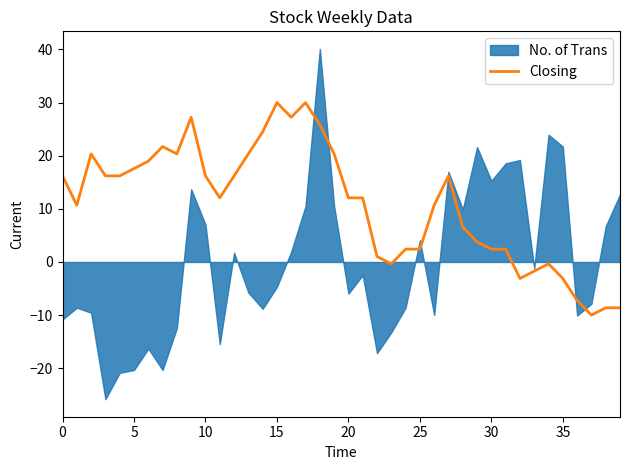

Is it true that Closing equals 9.9 at 0?

False